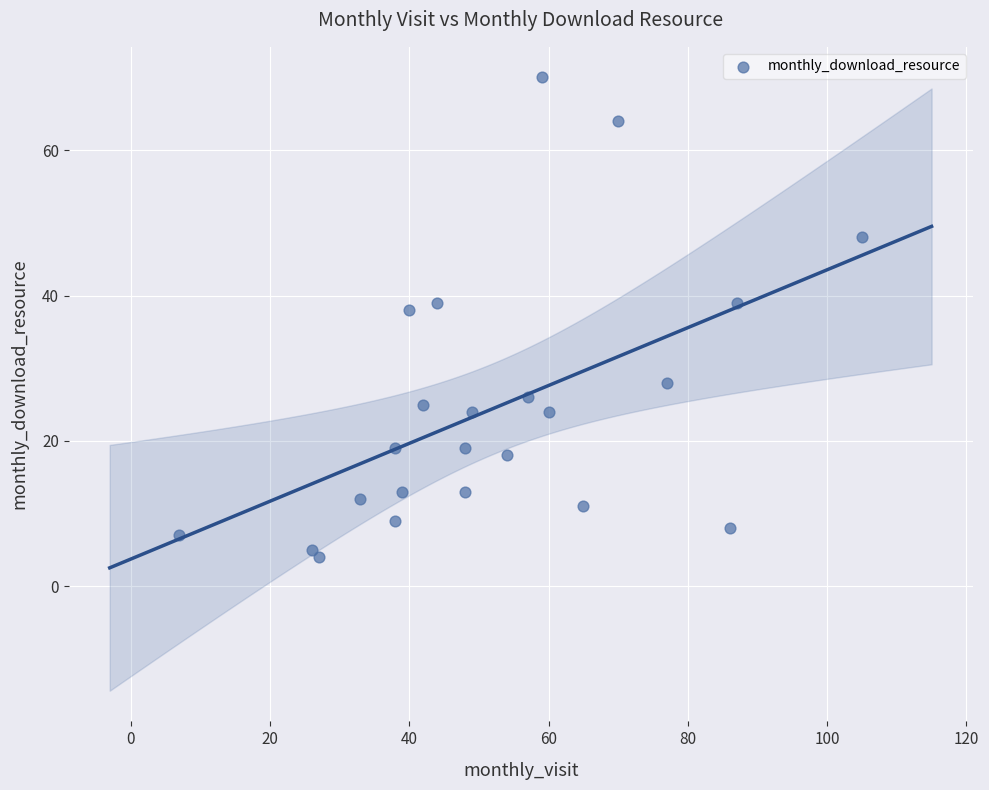

What is the range of Y values (max minus min)?

66